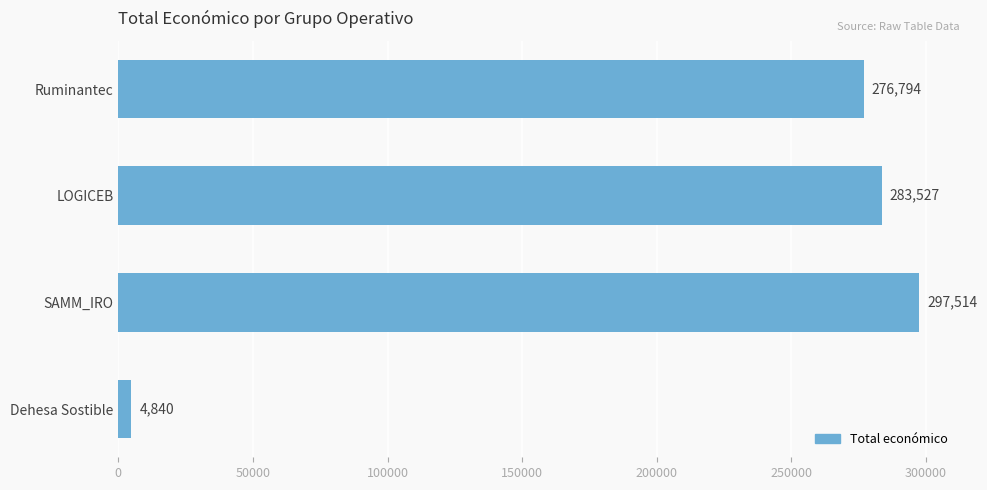

What is the change in value from LOGICEB to SAMM_IRO?

+13987